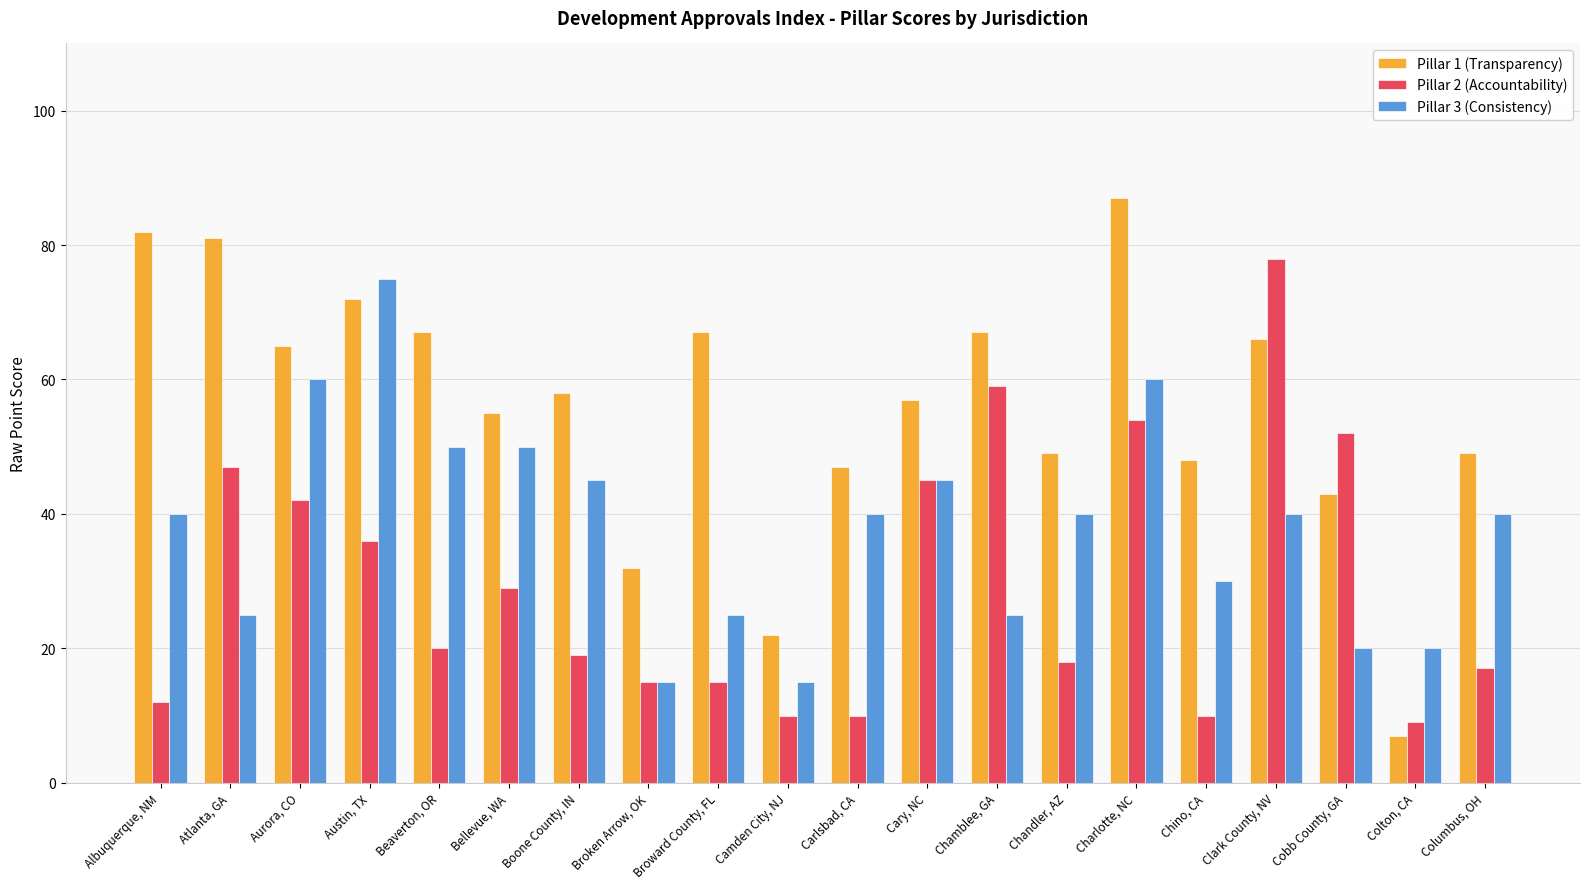

The value of Pillar 1 (Transparency) at Atlanta, GA is 81. True or false?

True